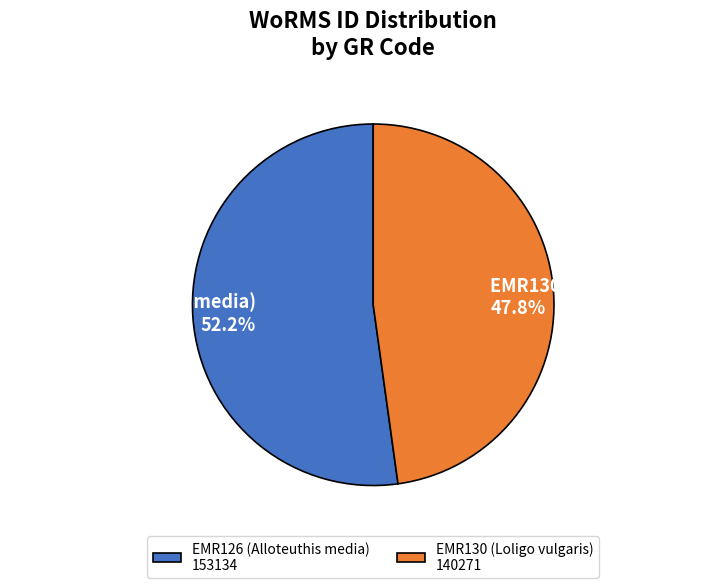

True or false: EMR126 (Alloteuthis media) accounts for 52% of the total.

True